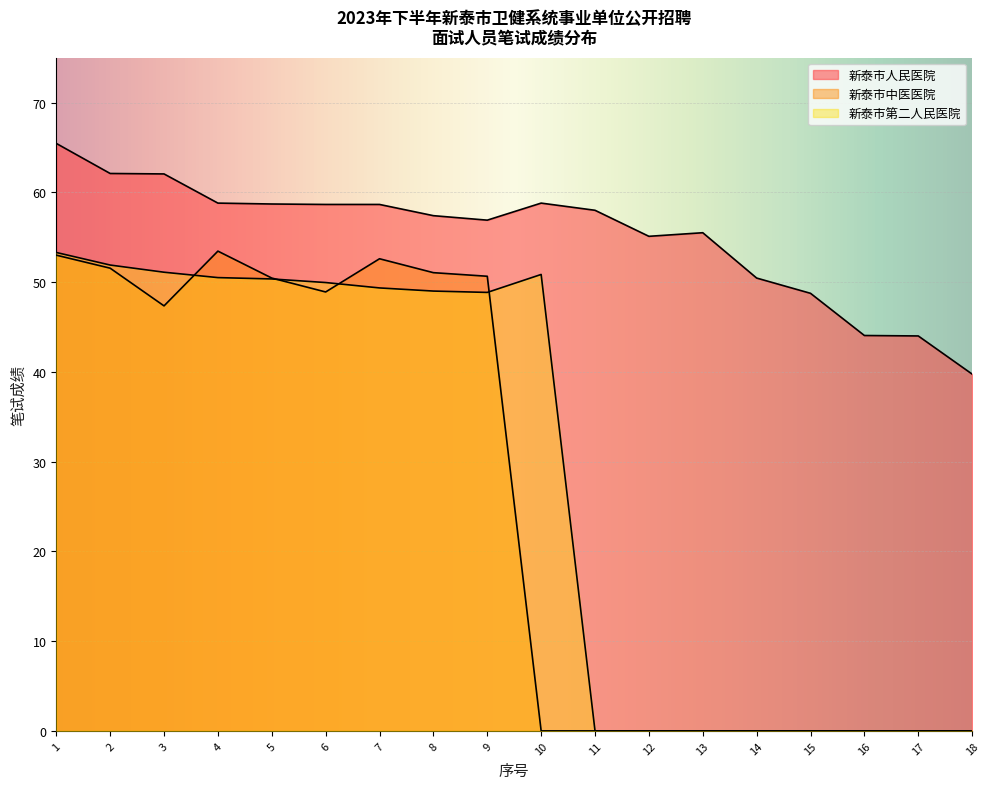

Rank the categories by 新泰市第二人民医院 value from highest to lowest.

1, 2, 3, 10, 4, 5, 6, 7, 8, 9, 11, 12, 13, 14, 15, 16, 17, 18